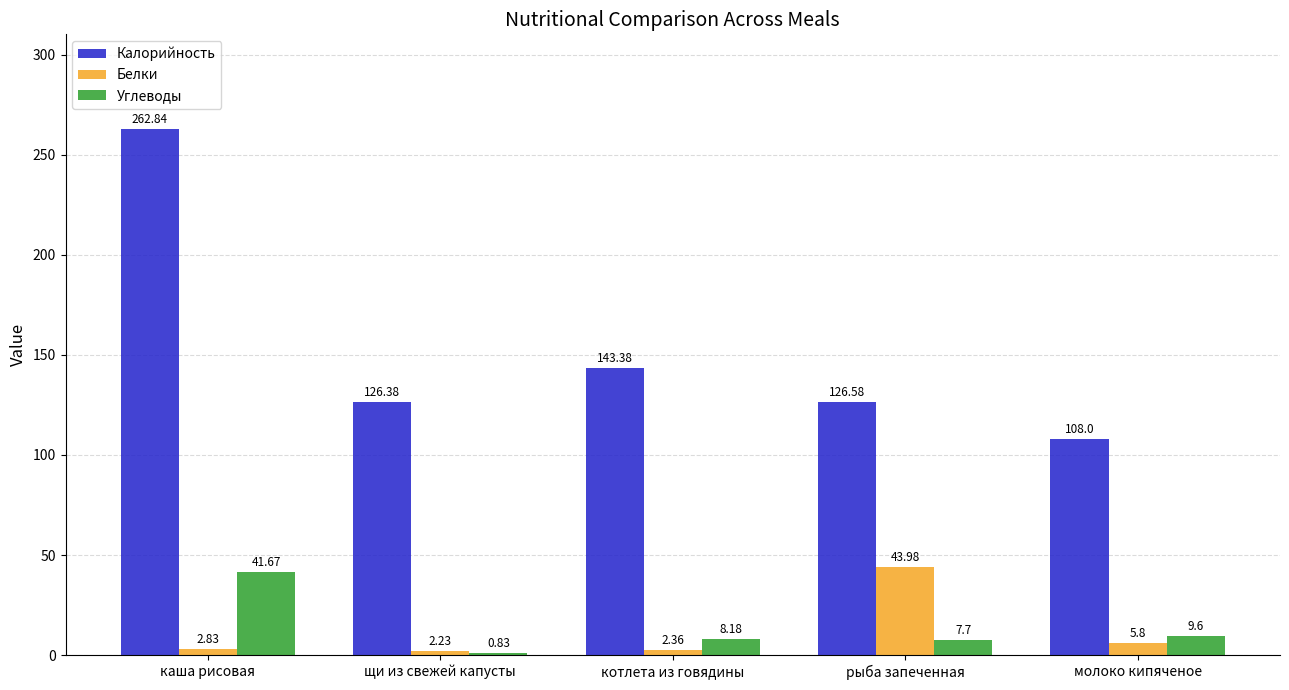

What are all the series names shown in the legend?

Калорийность, Белки, Углеводы